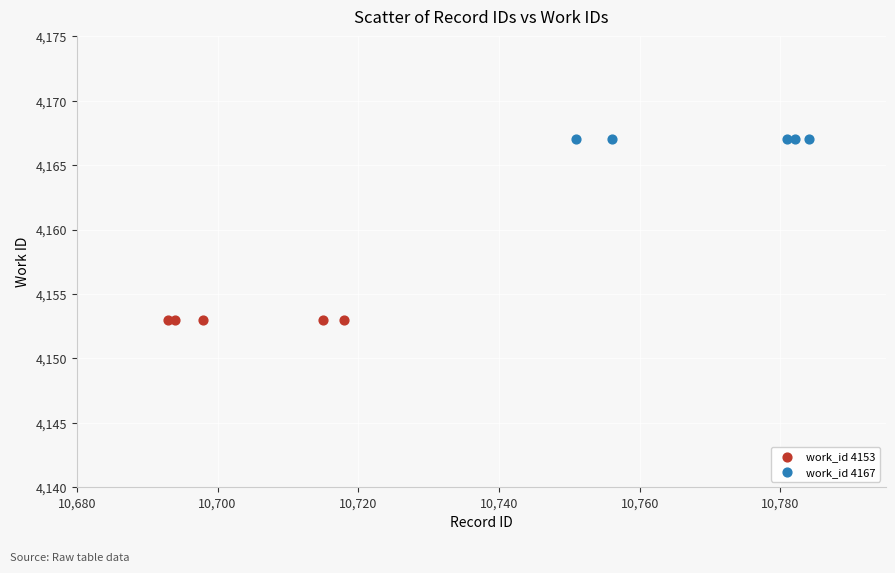

Which series contains the lowest Y value?

work_id 4153